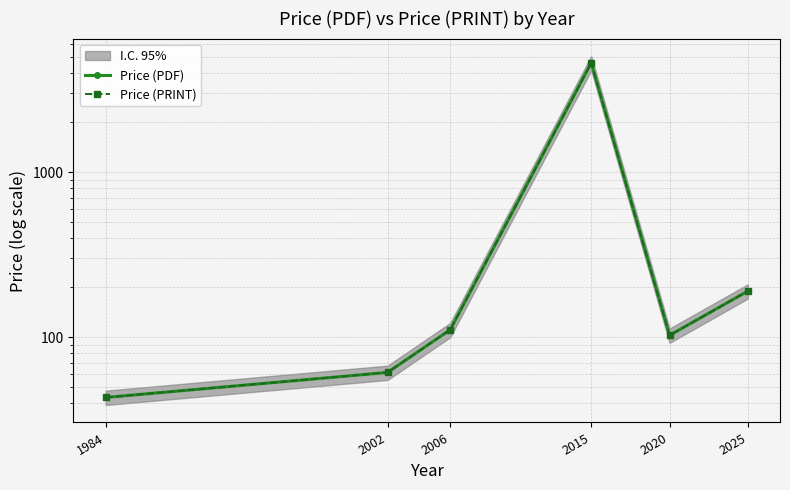

True or false: Price (PRINT) and Price (PDF) intersect in this chart.

False